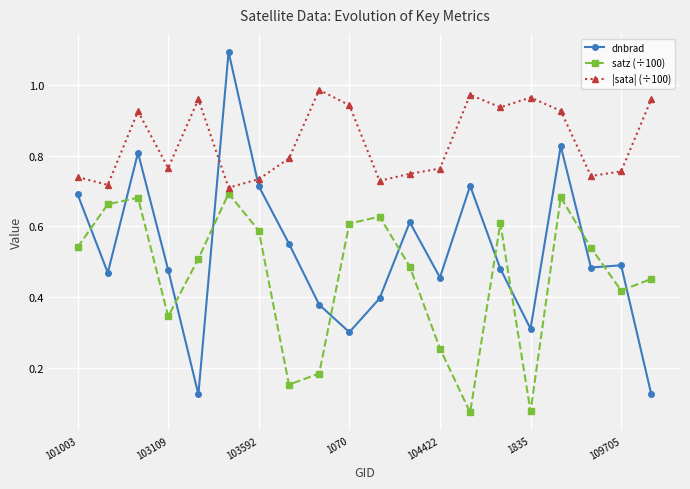

How many interior local valleys does the satz (÷100) series have?

5